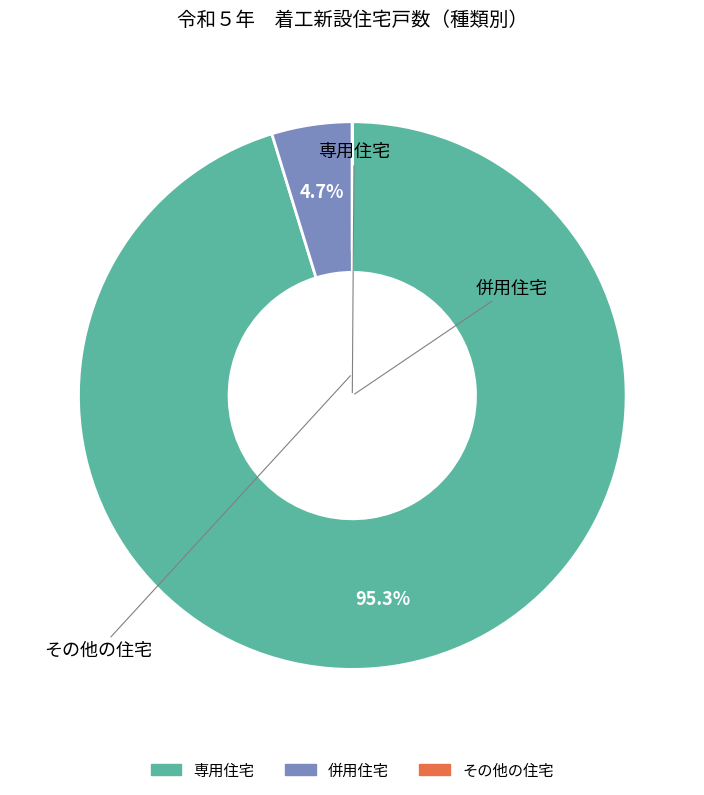

Does any single category account for the majority?

Yes